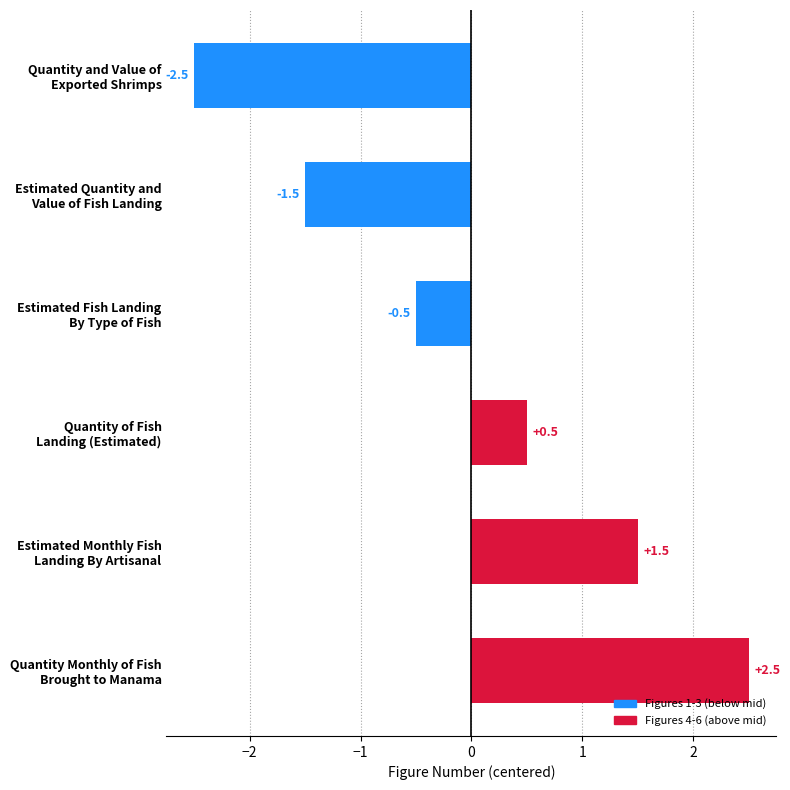

What is the difference between the second highest and minimum values?

4.0